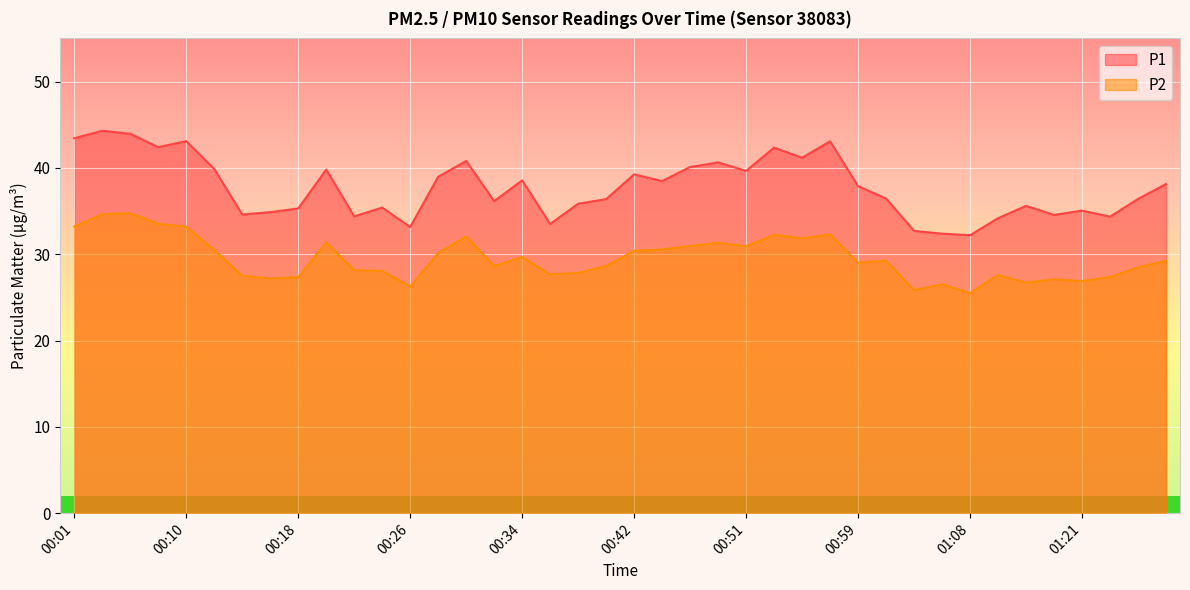

What is the total value across all series at 00:34?

68.2